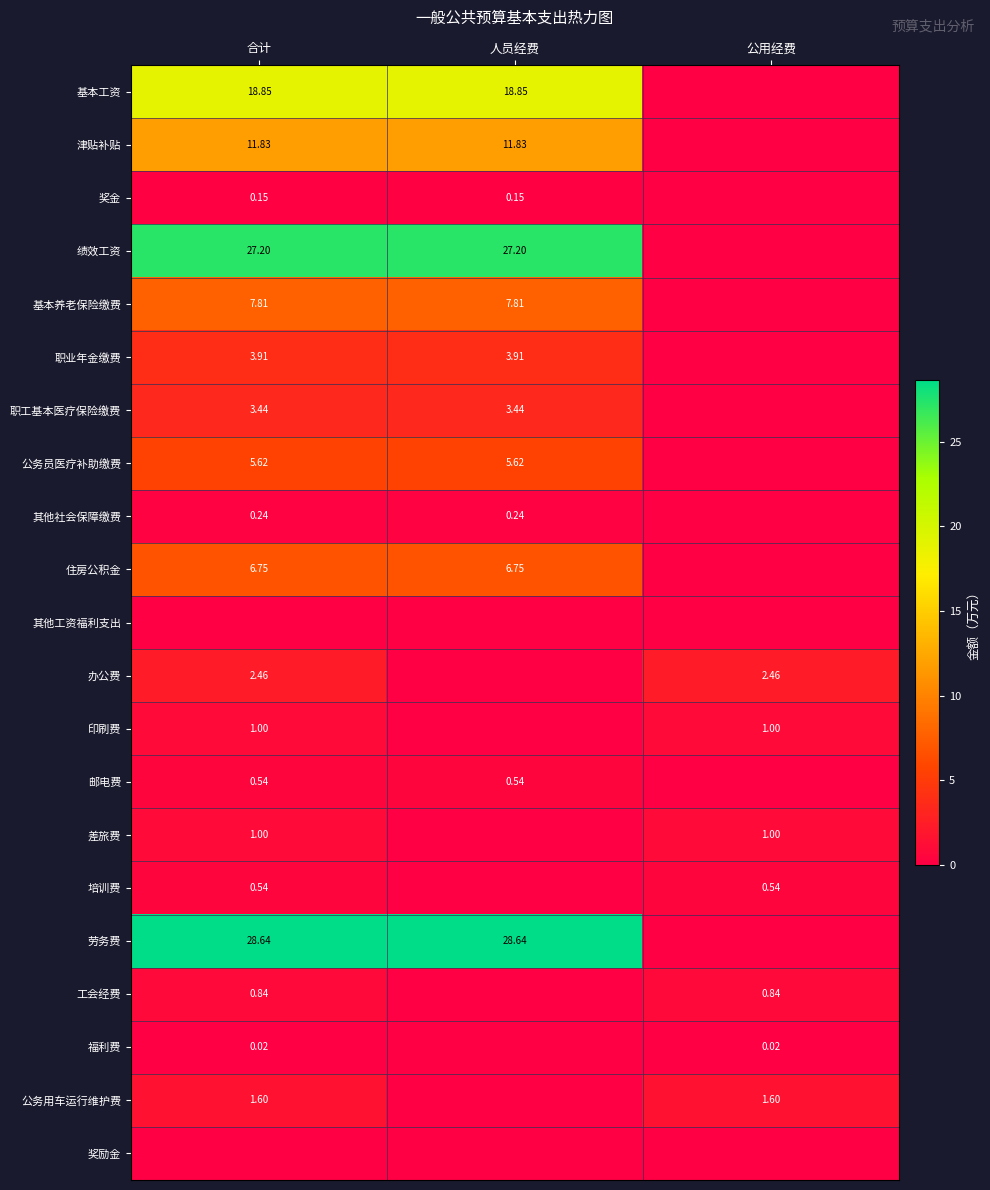

At which category does the chart reach its peak across all series?

合计